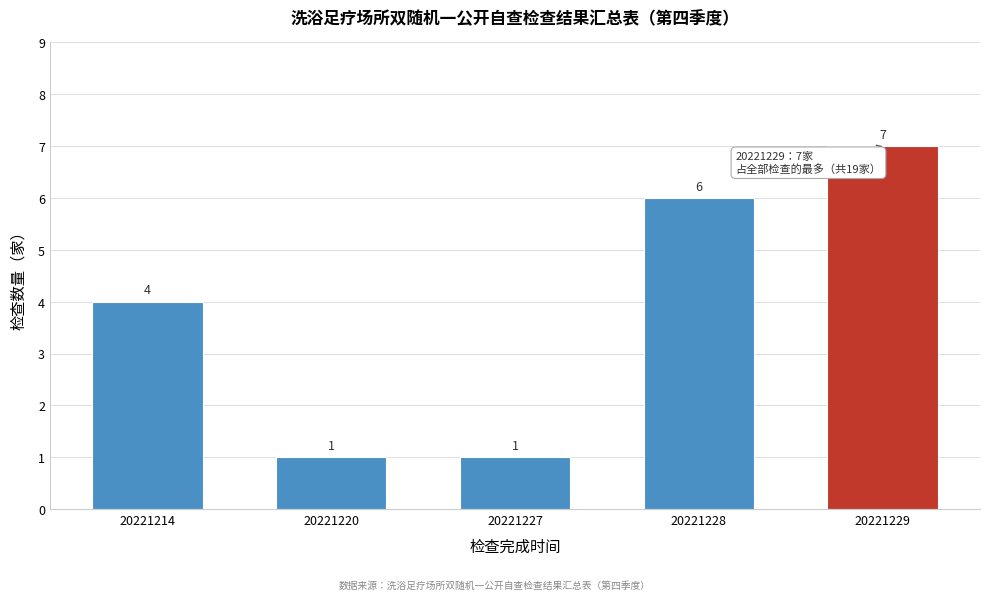

Reading right to left, extract all data points from this chart.

7	6	1	1	4